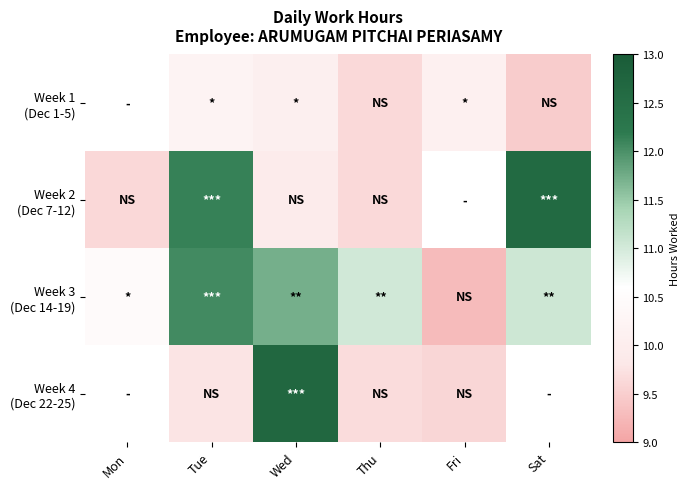

Which has a higher value, Thu or Wed?

Wed